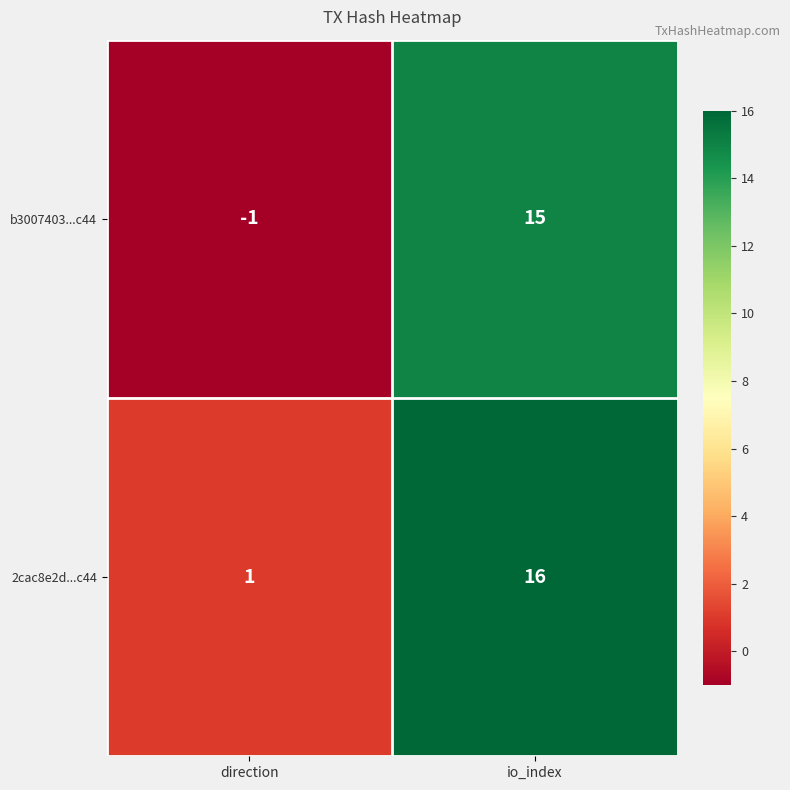

Rank the series by their average value, from lowest to highest.

b3007403...c44, 2cac8e2d...c44